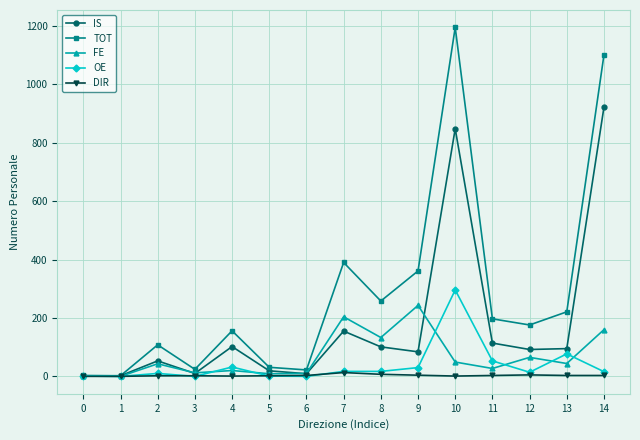

Which series changed the most between 10 and 11?

TOT